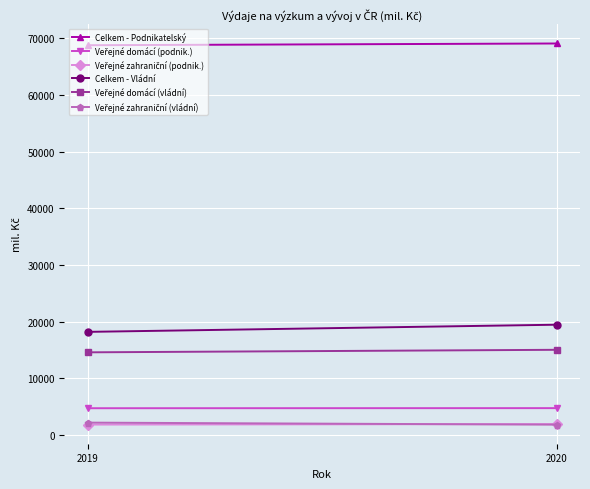

What are all the series names shown in the legend?

Celkem - Podnikatelský, Veřejné domácí (podnik.), Veřejné zahraniční (podnik.), Celkem - Vládní, Veřejné domácí (vládní), Veřejné zahraniční (vládní)